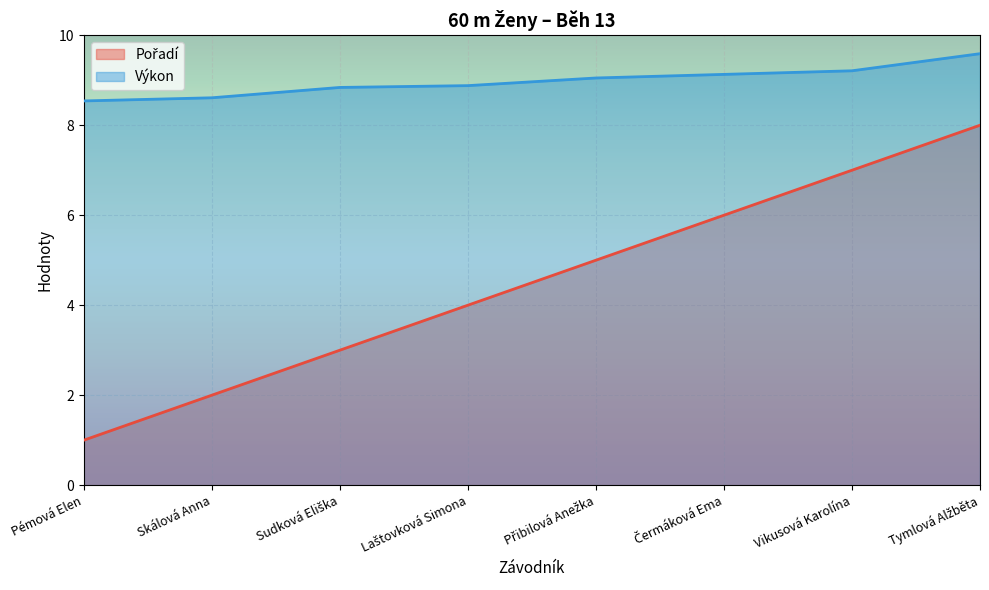

True or false: Pořadí has more than 1 interior local peaks.

False